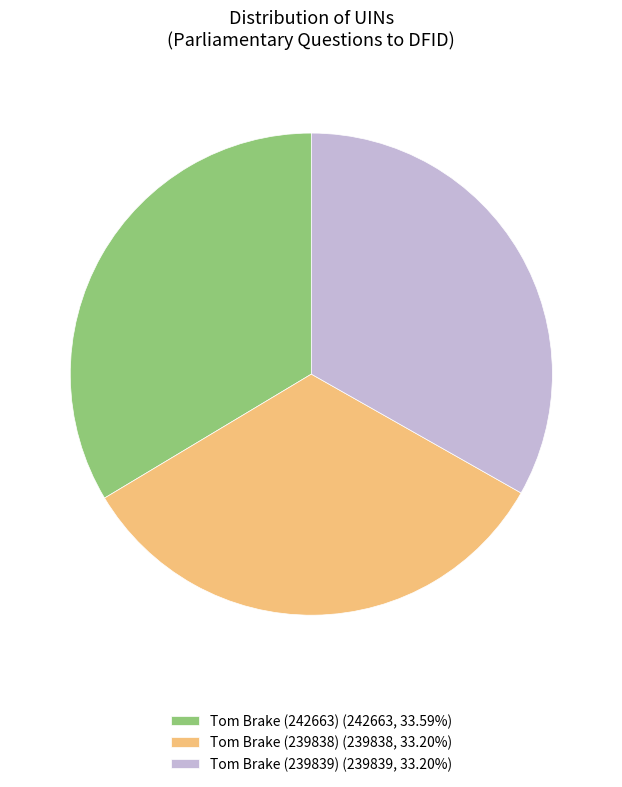

What is the ratio of the value at Tom Brake (239838) (239838, 33.20%) to the value at Tom Brake (242663) (242663, 33.59%)?

1.0